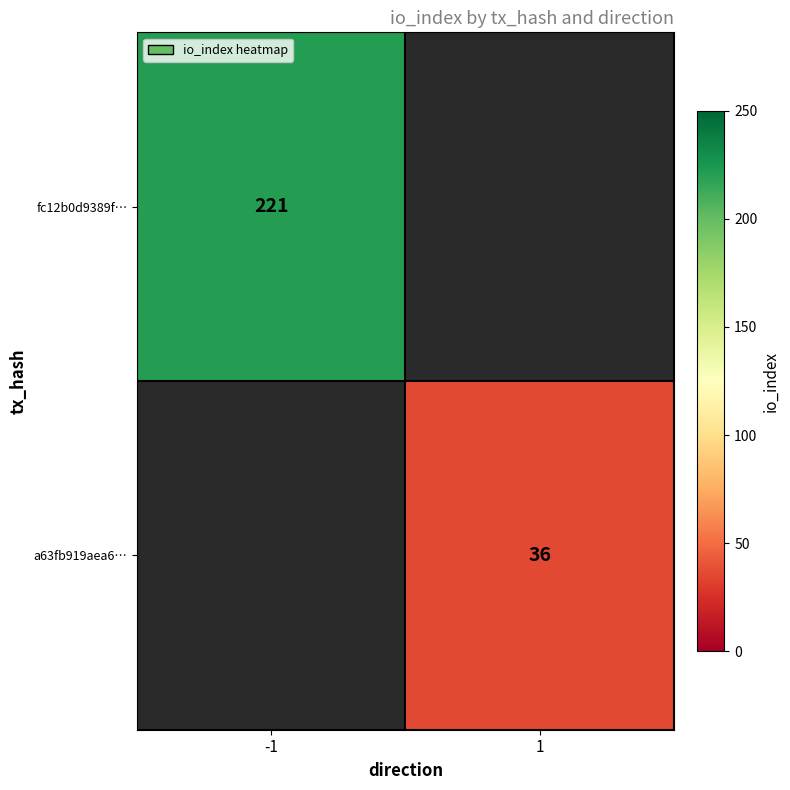

The value of a63fb919aea6… at 1 is 15. True or false?

False